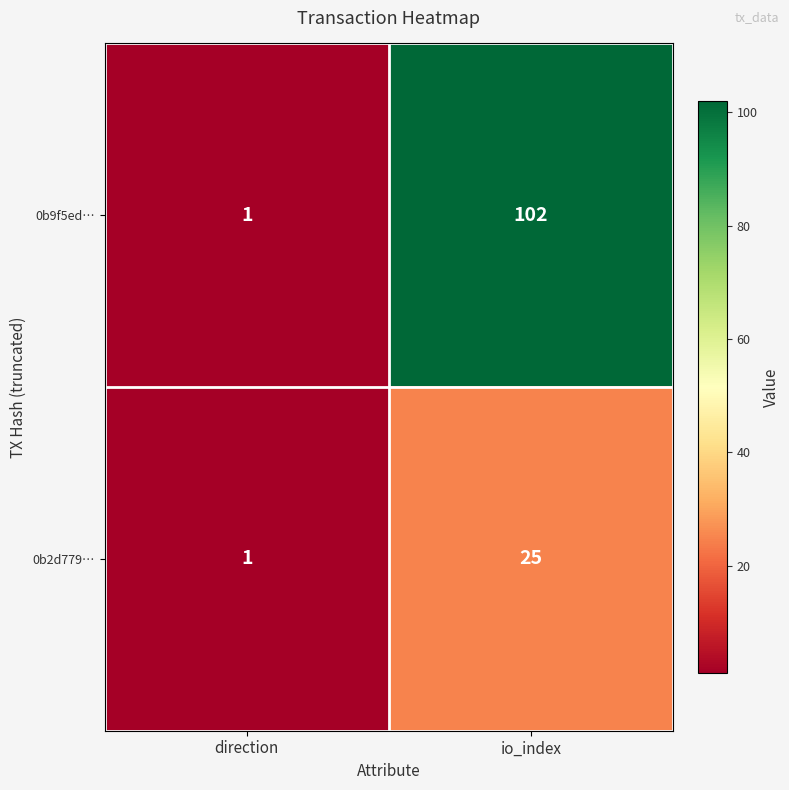

Rank the series by their maximum value, from highest to lowest.

0b9f5ed…, 0b2d779…